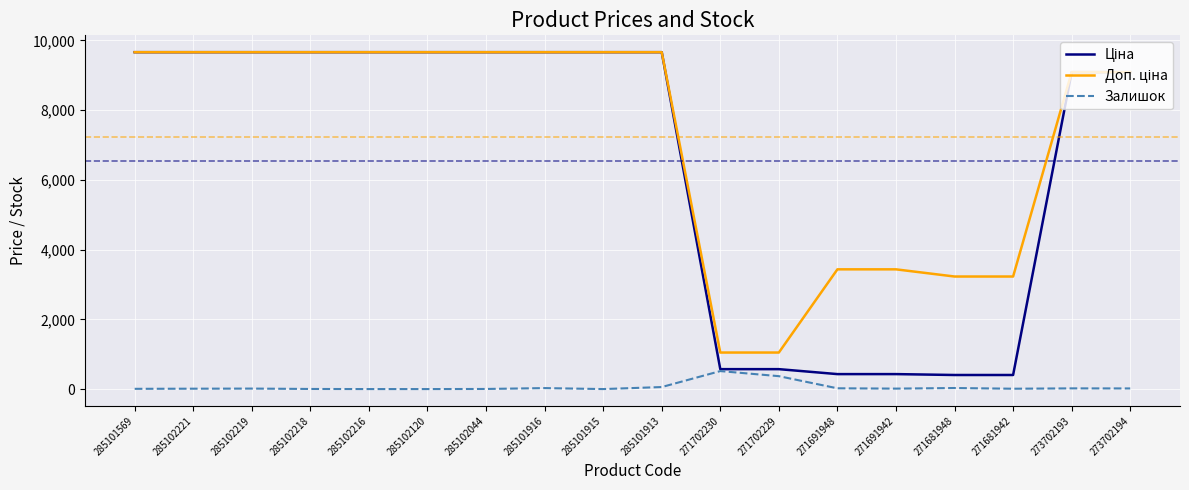

Is it true that Залишок equals 7.0 at 285101569?

True